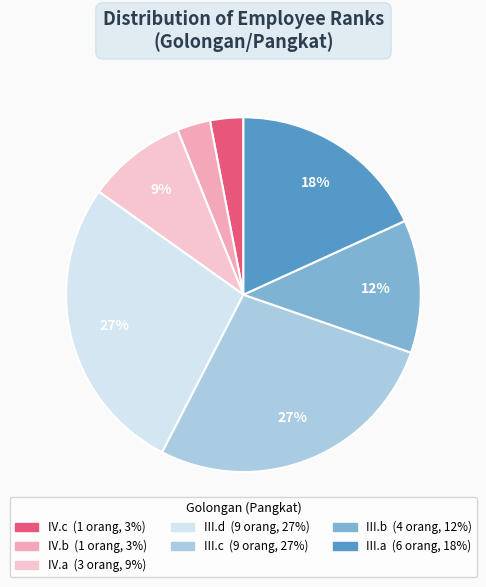

Rank the categories by value from highest to lowest.

III.d, III.c, III.a, III.b, IV.a, IV.c, IV.b